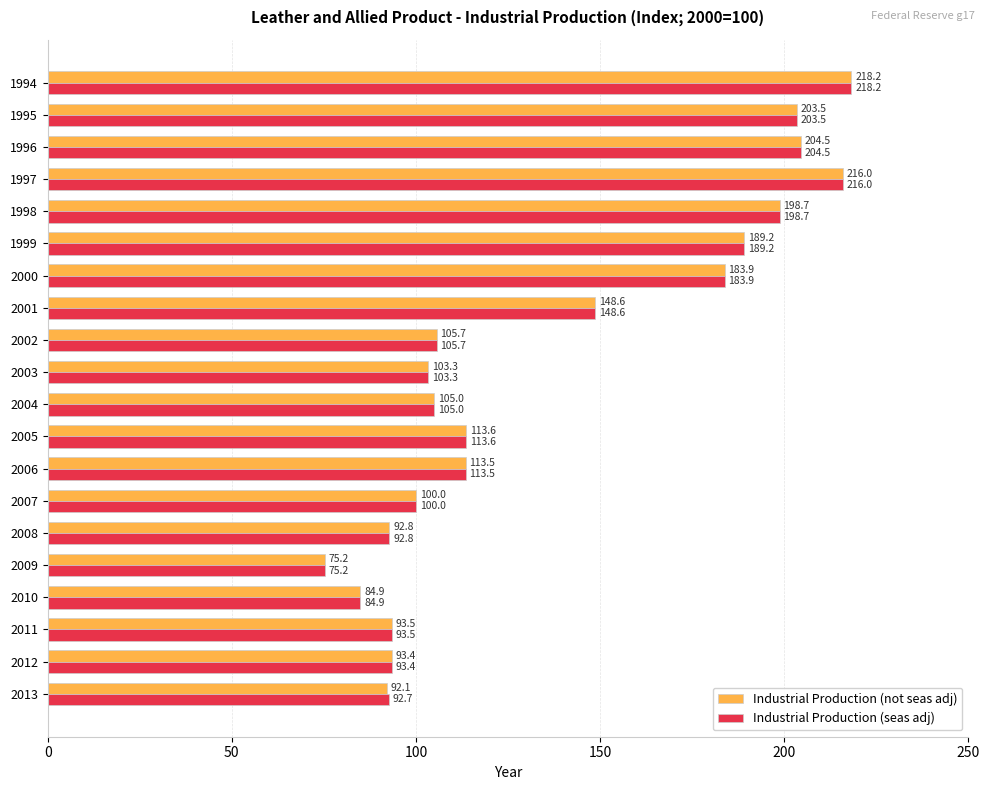

How many data points in Industrial Production (not seas adj) are less than 113?

10